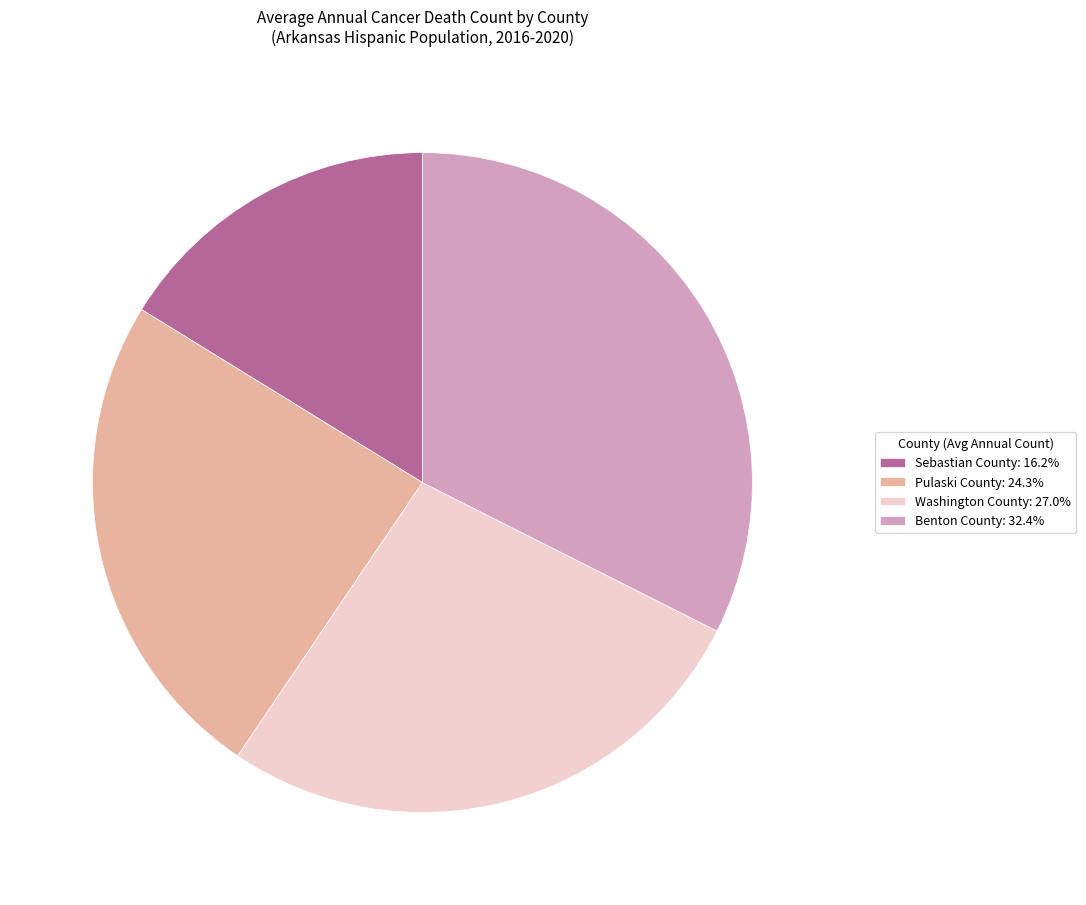

What is the ratio of the value at Pulaski County: 24.3% to the value at Sebastian County: 16.2%?

1.5